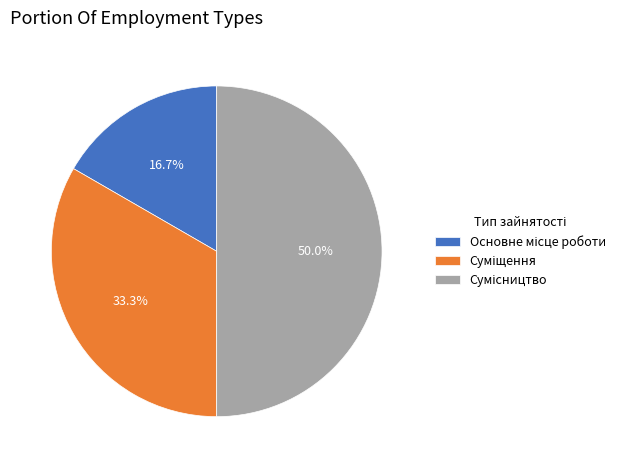

To the nearest percent, what is the difference between the largest and smallest slice percentages?

33%